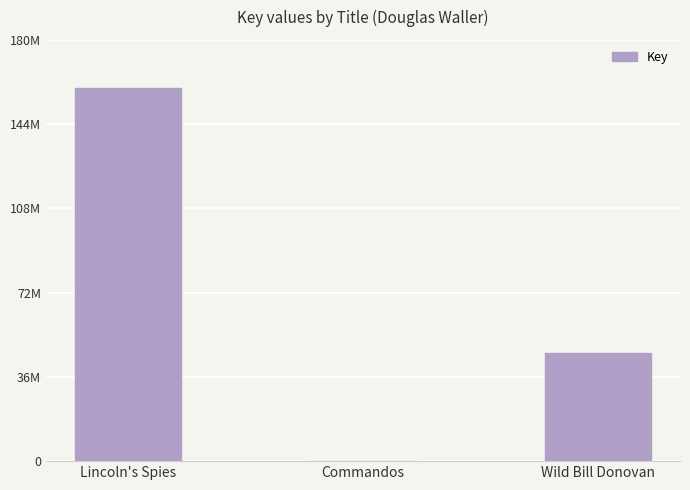

Does the chart contain any negative values?

No